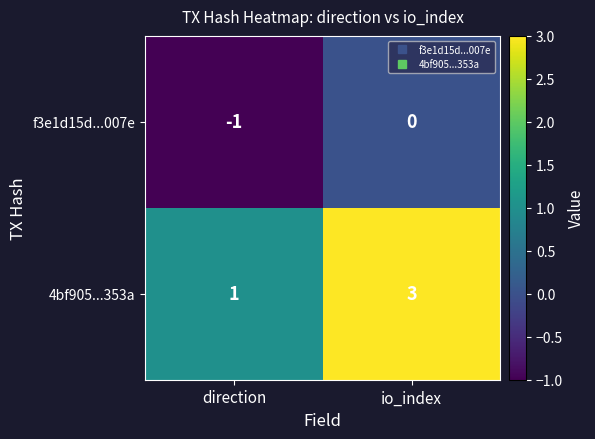

How many categories are shown in the chart?

2